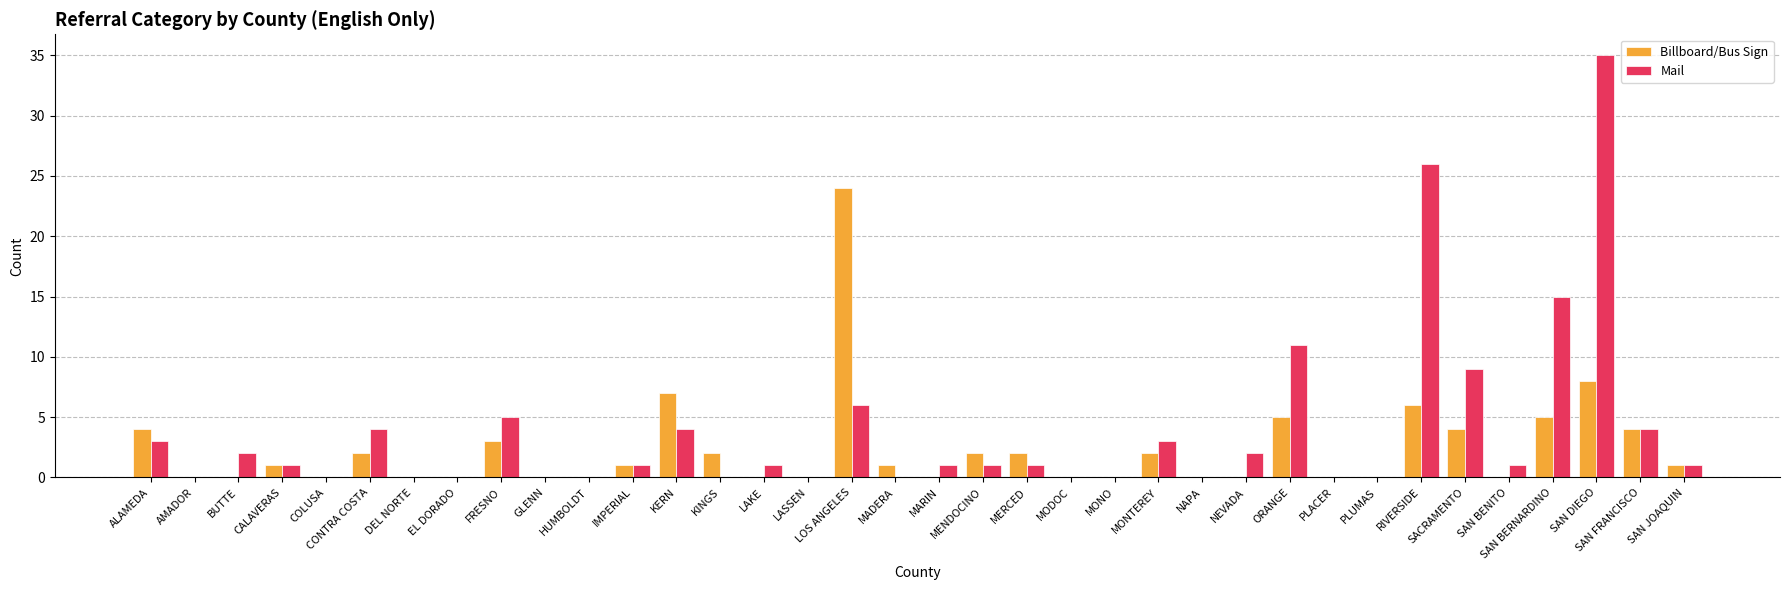

At which label is Mail closest to 17?

SAN BERNARDINO